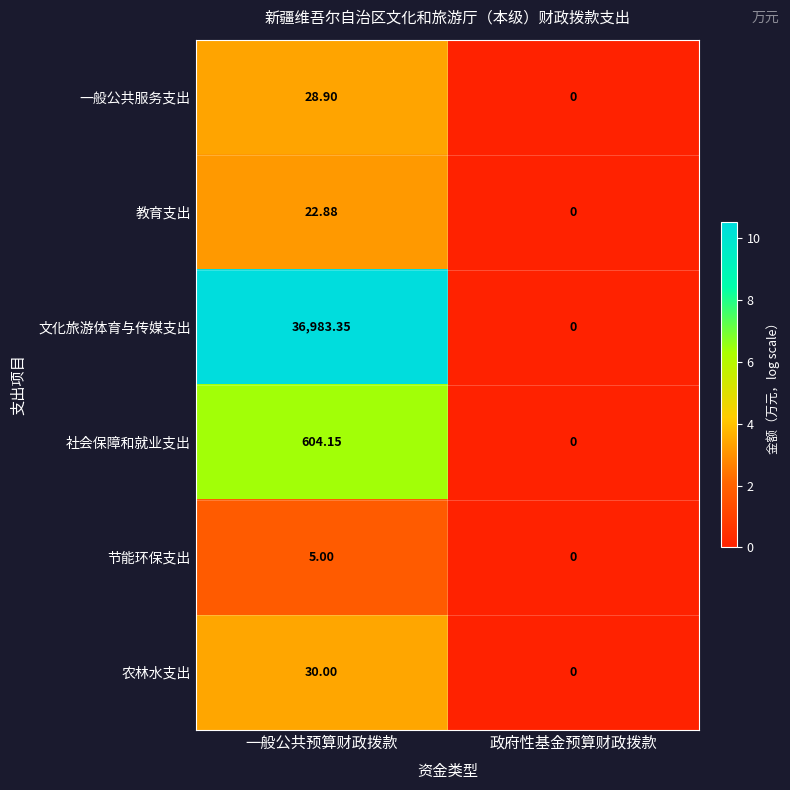

Where is 节能环保支出 nearest to the value 2?

政府性基金预算财政拨款